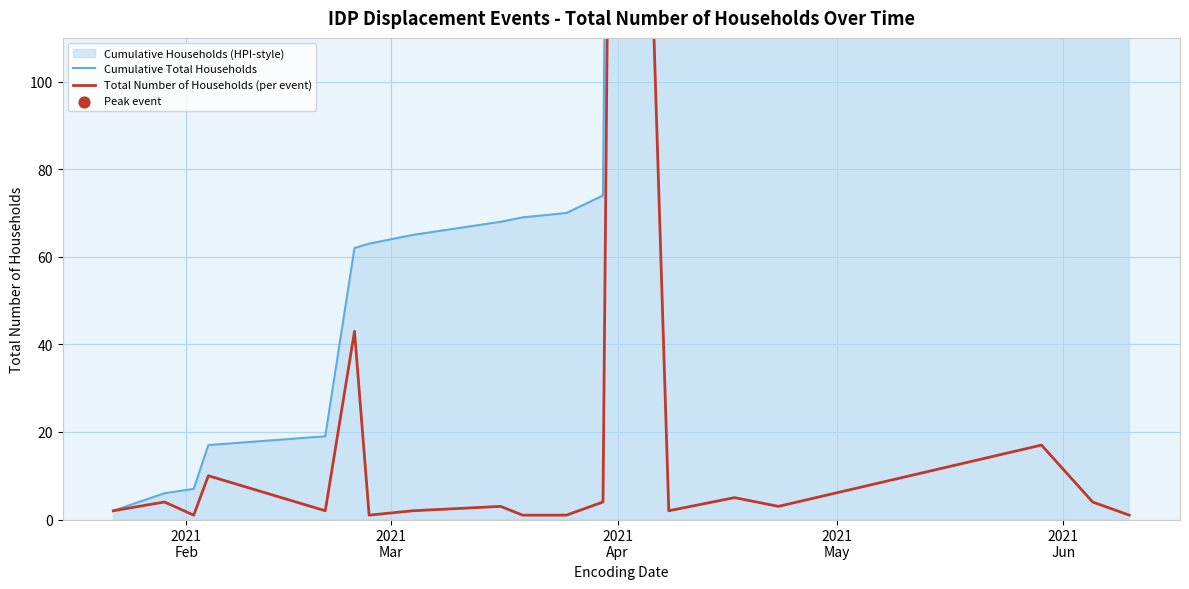

Which series contains the lowest Y value?

Total Number of Households (per event)